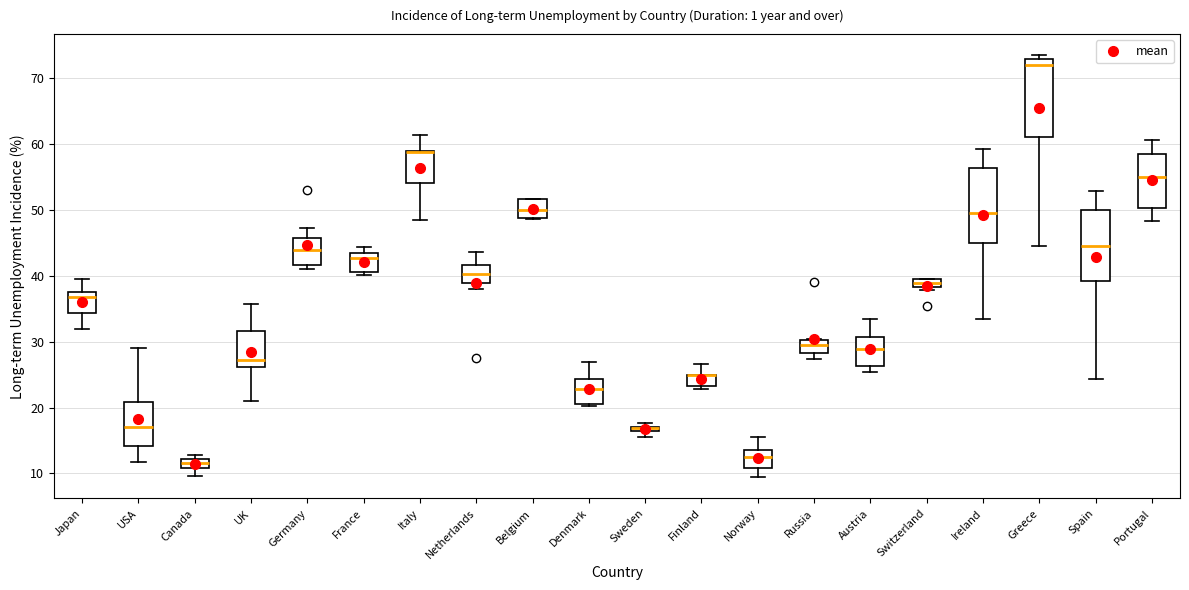

Where does the median line of the box for Austria sit on the y-axis? The values are not printed on the chart, so give them approximately, as read against the axis.

29